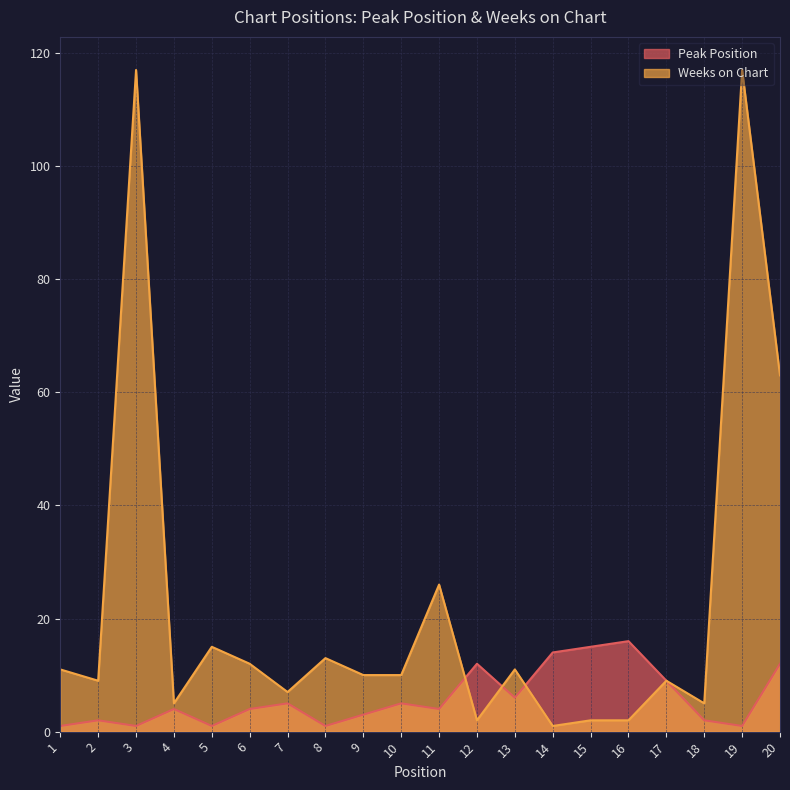

What is the difference between the Weeks on Chart values at 20 and 6?

51